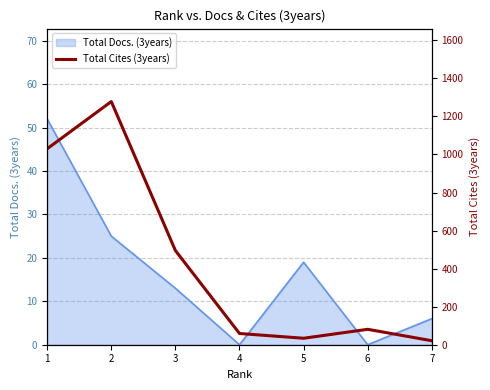

Reading right to left, extract all data points from this chart.

7=21	6=81	5=34	4=59	3=495	2=1278	1=1030